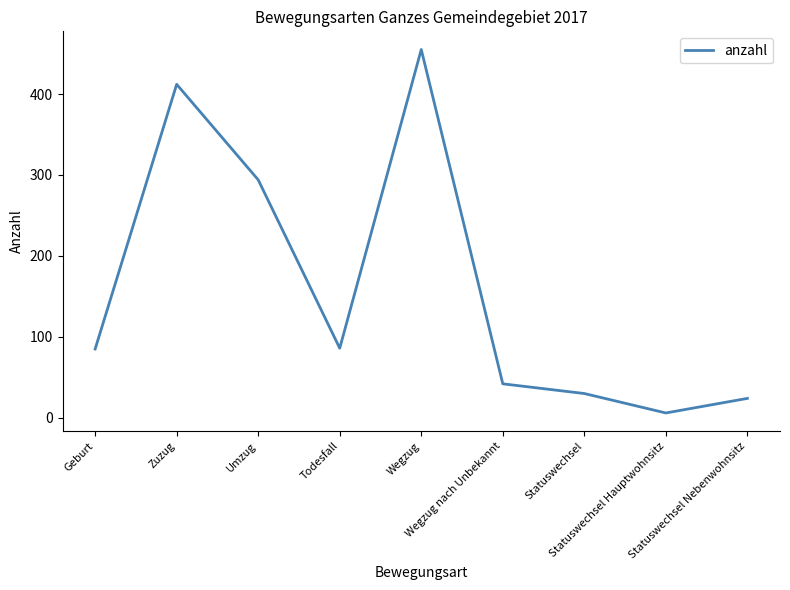

At which category does the data reach its first local peak?

Zuzug